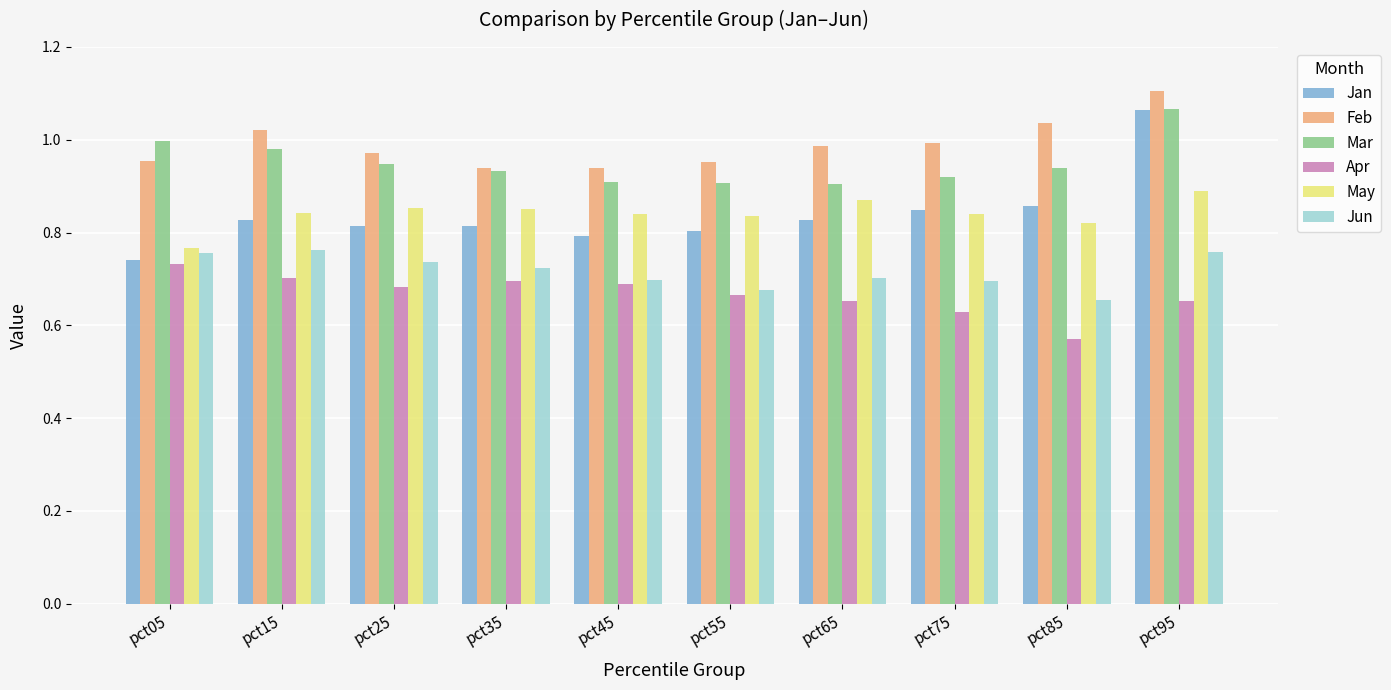

True or false: Feb has a value of 0.9 at pct45.

True